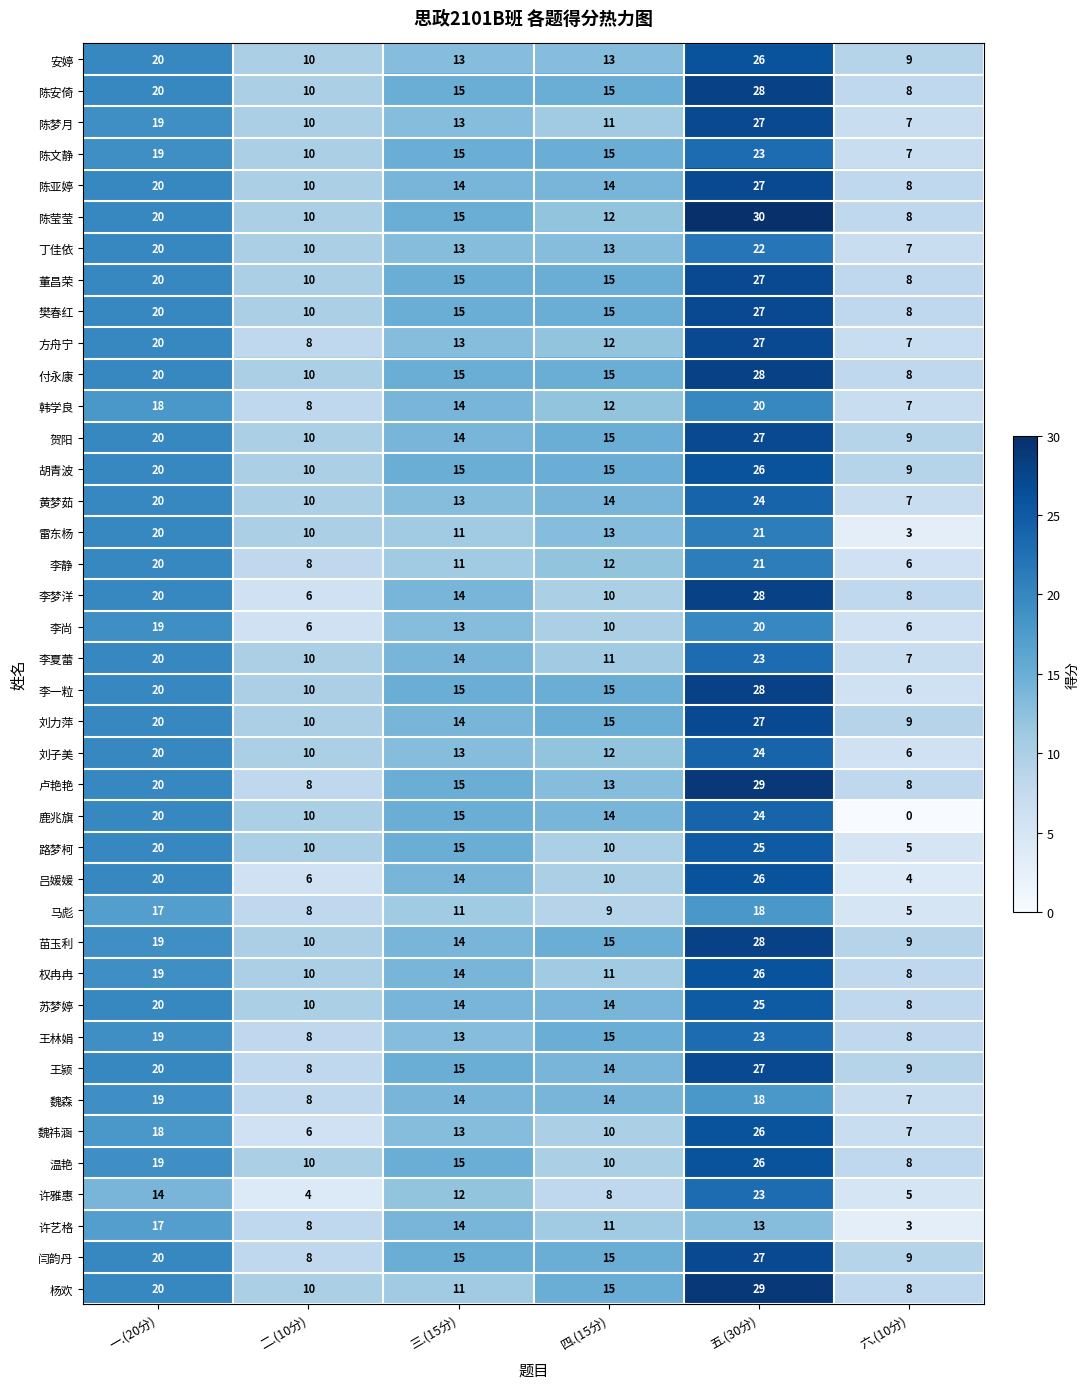

Which series has the largest range (max minus min)?

鹿兆旗